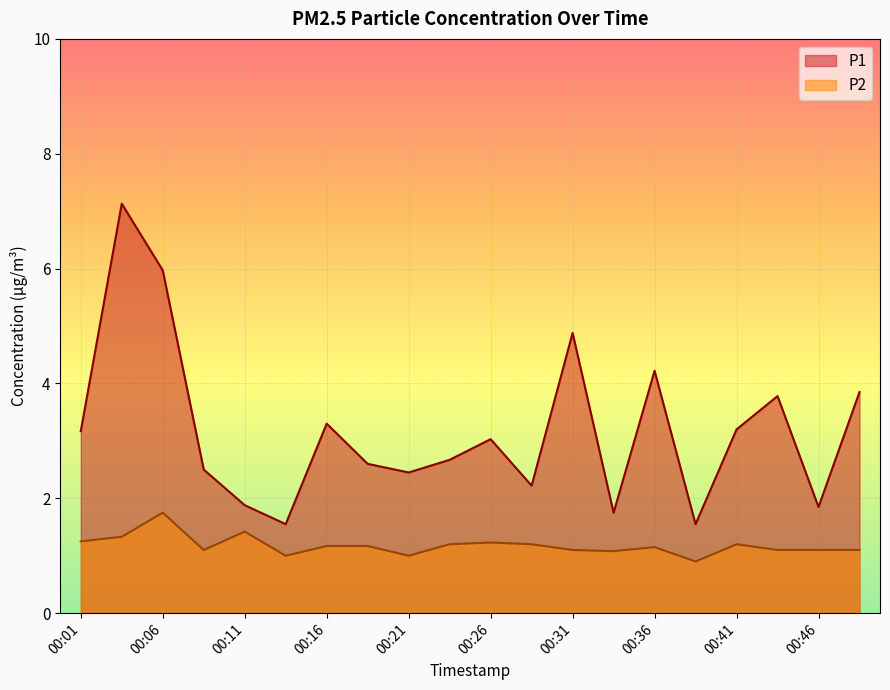

Reading left to right, extract all data points from this chart.

P1: 00:01=3.2	00:04=7.1	00:06=6.0	00:09=2.5	00:11=1.9	00:14=1.6	00:16=3.3	00:19=2.6	00:21=2.5	00:24=2.7	00:26=3.0	00:29=2.2	00:31=4.9	00:34=1.8	00:36=4.2	00:39=1.6	00:41=3.2	00:44=3.8	00:46=1.9	00:48=3.9
P2: 00:01=1.2	00:04=1.3	00:06=1.8	00:09=1.1	00:11=1.4	00:14=1.0	00:16=1.2	00:19=1.2	00:21=1.0	00:24=1.2	00:26=1.2	00:29=1.2	00:31=1.1	00:34=1.1	00:36=1.1	00:39=0.9	00:41=1.2	00:44=1.1	00:46=1.1	00:48=1.1